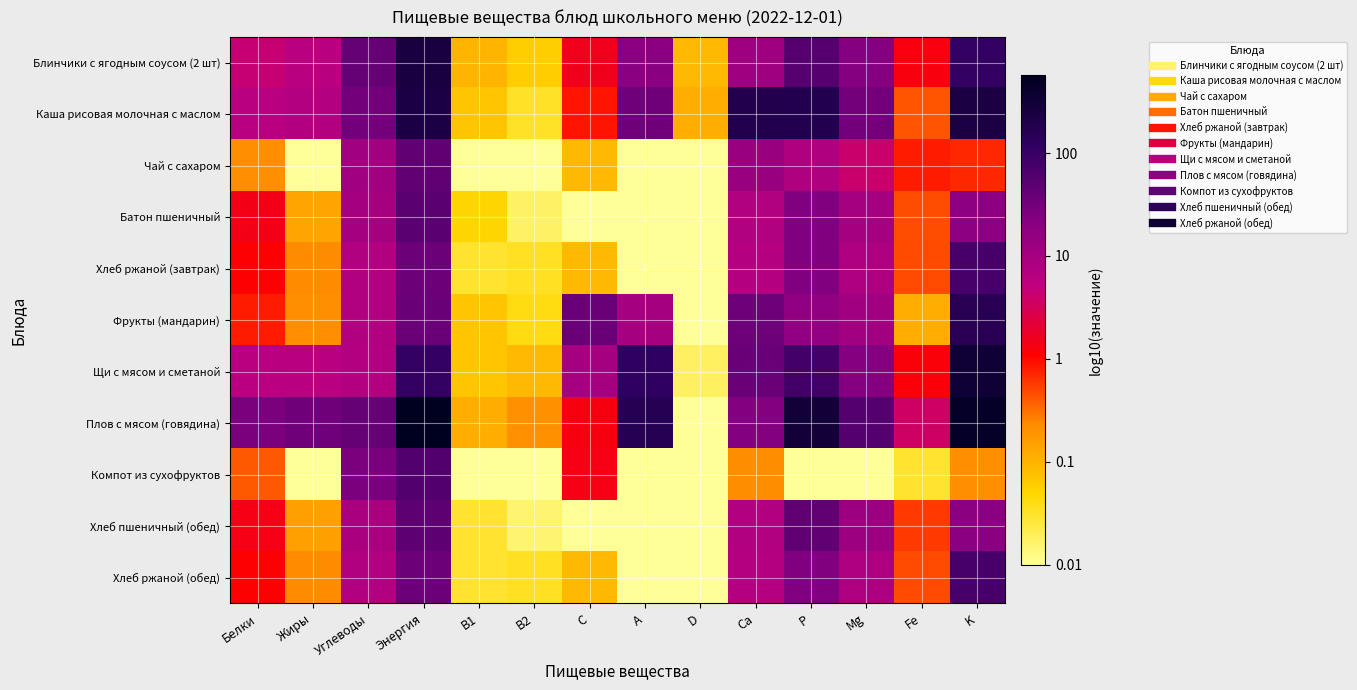

Reading left to right, what are all the values shown in this chart?

Блинчики с ягодным соусом (2 шт): Белки=0.6	Жиры=0.8	Углеводы=1.6	Энергия=2.4	B1=-1.0	B2=-1.2	C=0.2	A=1.3	D=-1.0	Ca=1.1	P=1.7	Mg=1.3	Fe=0.1	K=2.0
Каша рисовая молочная с маслом: Белки=0.8	Жиры=0.9	Углеводы=1.5	Энергия=2.3	B1=-1.2	B2=-1.5	C=-0.1	A=1.5	D=-1.0	Ca=2.3	P=2.2	Mg=1.5	Fe=-0.4	K=2.4
Чай с сахаром: Белки=-0.7	Жиры=-2.0	Углеводы=1.0	Энергия=1.7	B1=-2.0	B2=-2.0	C=-1.0	A=-2.0	D=-2.0	Ca=1.1	P=0.9	Mg=0.6	Fe=-0.1	K=-0.2
Батон пшеничный: Белки=0.2	Жиры=-0.9	Углеводы=1.0	Энергия=1.7	B1=-1.3	B2=-1.8	C=-2.0	A=-2.0	D=-2.0	Ca=0.9	P=1.4	Mg=1.0	Fe=-0.3	K=1.3
Хлеб ржаной (завтрак): Белки=0.1	Жиры=-0.6	Углеводы=0.9	Энергия=1.6	B1=-1.5	B2=-1.5	C=-1.0	A=-2.0	D=-2.0	Ca=0.8	P=1.4	Mg=0.9	Fe=-0.3	K=1.9
Фрукты (мандарин): Белки=-0.1	Жиры=-0.7	Углеводы=0.9	Энергия=1.6	B1=-1.2	B2=-1.4	C=1.6	A=1.0	D=-2.0	Ca=1.5	P=1.2	Mg=1.0	Fe=-1.0	K=2.2
Щи с мясом и сметаной: Белки=0.8	Жиры=0.8	Углеводы=0.9	Энергия=2.0	B1=-1.2	B2=-1.0	C=1.0	A=2.1	D=-1.7	Ca=1.6	P=1.9	Mg=1.3	Fe=0.1	K=2.5
Плов с мясом (говядина): Белки=1.4	Жиры=1.5	Углеводы=1.6	Энергия=2.8	B1=-1.0	B2=-0.7	C=0.1	A=2.2	D=-2.0	Ca=1.4	P=2.5	Mg=1.8	Fe=0.6	K=2.7
Компот из сухофруктов: Белки=-0.4	Жиры=-2.0	Углеводы=1.4	Энергия=1.8	B1=-2.0	B2=-2.0	C=0.1	A=-2.0	D=-2.0	Ca=-0.7	P=-2.0	Mg=-2.0	Fe=-1.5	K=-0.7
Хлеб пшеничный (обед): Белки=0.1	Жиры=-0.8	Углеводы=0.9	Энергия=1.7	B1=-1.5	B2=-1.8	C=-2.0	A=-2.0	D=-2.0	Ca=0.9	P=1.6	Mg=1.1	Fe=-0.2	K=1.3
Хлеб ржаной (обед): Белки=0.1	Жиры=-0.6	Углеводы=0.9	Энергия=1.6	B1=-1.5	B2=-1.5	C=-1.0	A=-2.0	D=-2.0	Ca=0.8	P=1.4	Mg=0.9	Fe=-0.3	K=1.9